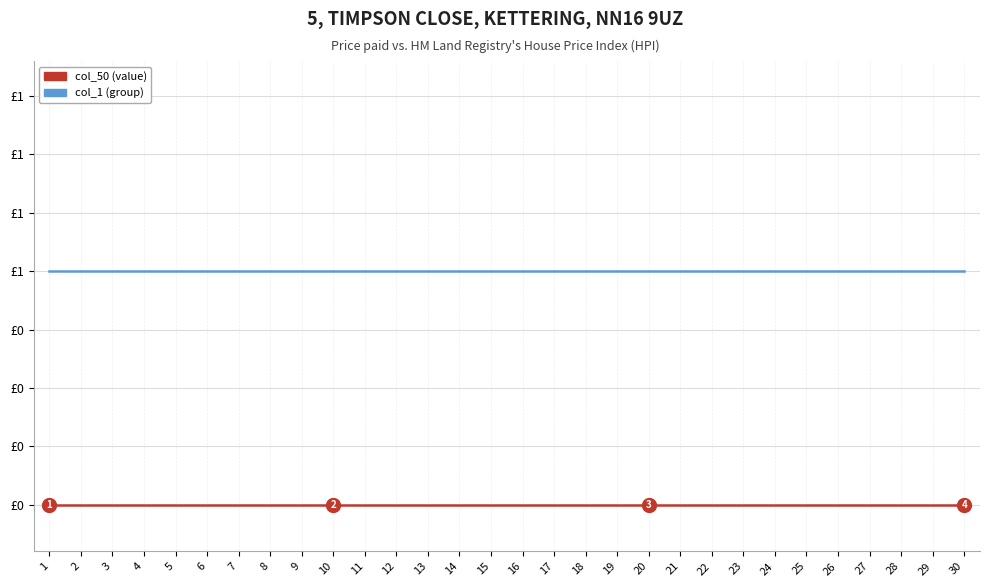

True or false: col_1 (group) has a value of 2 at 6.

False